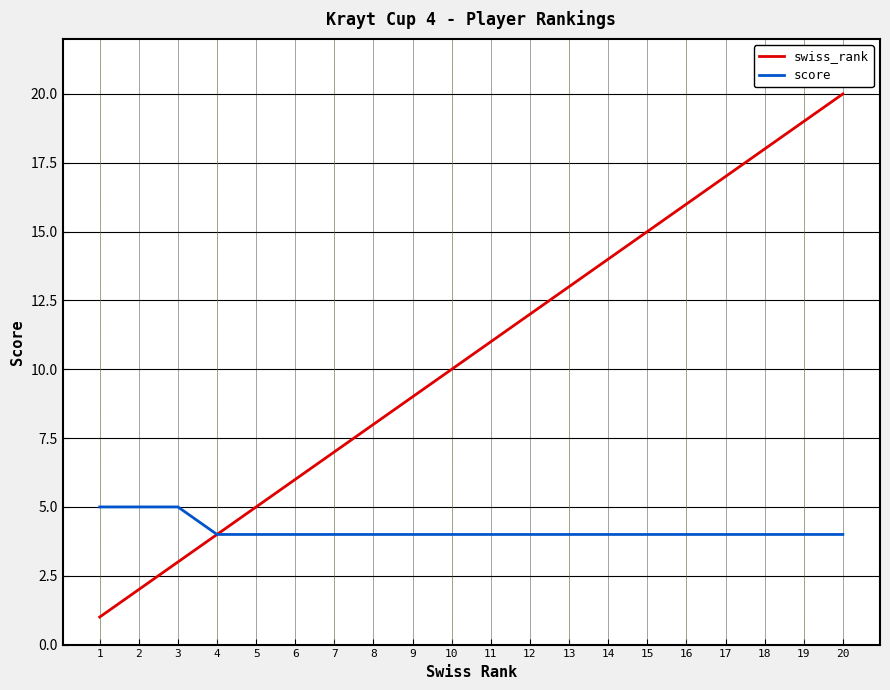

The score series shows 4 at 12. True or false?

True